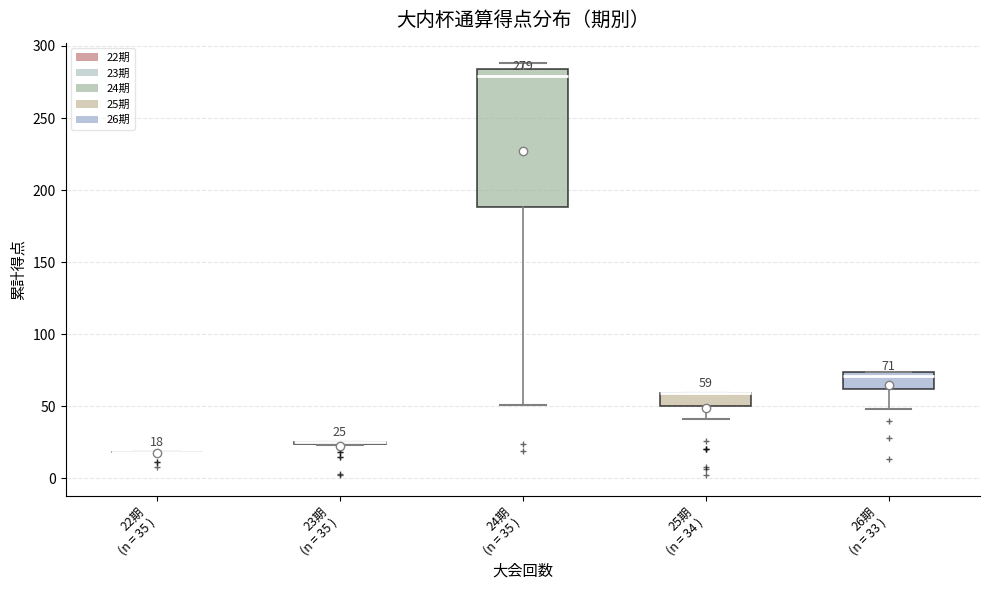

Comparing the boxes themselves (not the whiskers), which one is the tallest?

24期 (n = 35 )